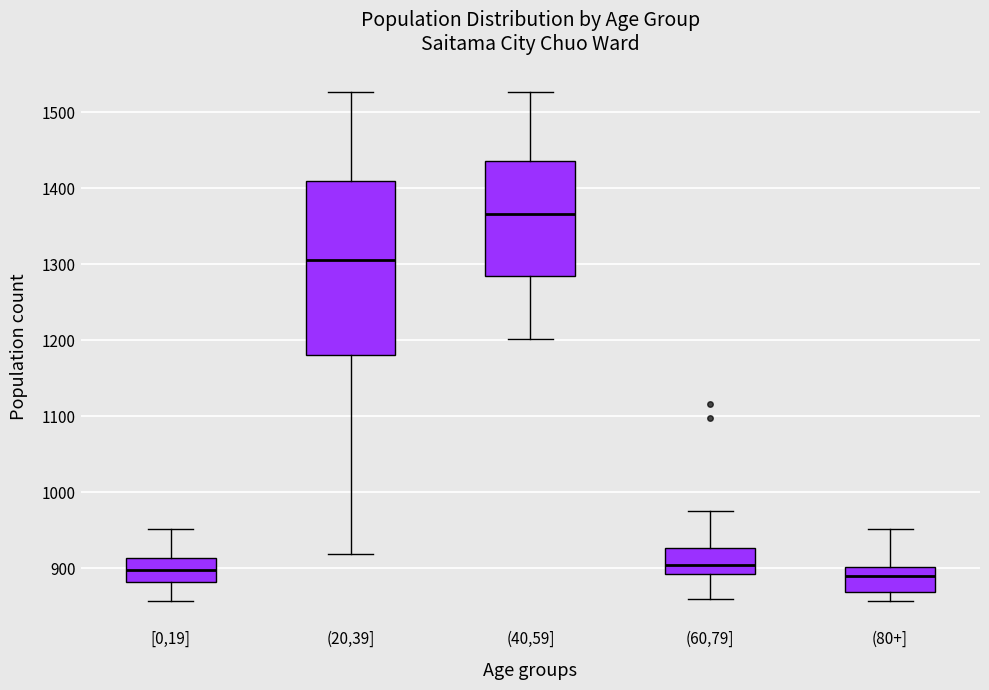

Reading left to right, transcribe this box plot: for each box, give where its median line is, the range the box spans, and where its two whiskers end, as read against the y-axis. The values are not printed on the chart, so give them approximately, as read against the axis.

[0,19]: median 900, box 880 to 910, whiskers 860 to 950
(20,39]: median 1310, box 1180 to 1410, whiskers 920 to 1530
(40,59]: median 1370, box 1280 to 1440, whiskers 1200 to 1530
(60,79]: median 900, box 890 to 930, whiskers 860 to 980
(80+]: median 890, box 870 to 900, whiskers 860 to 950